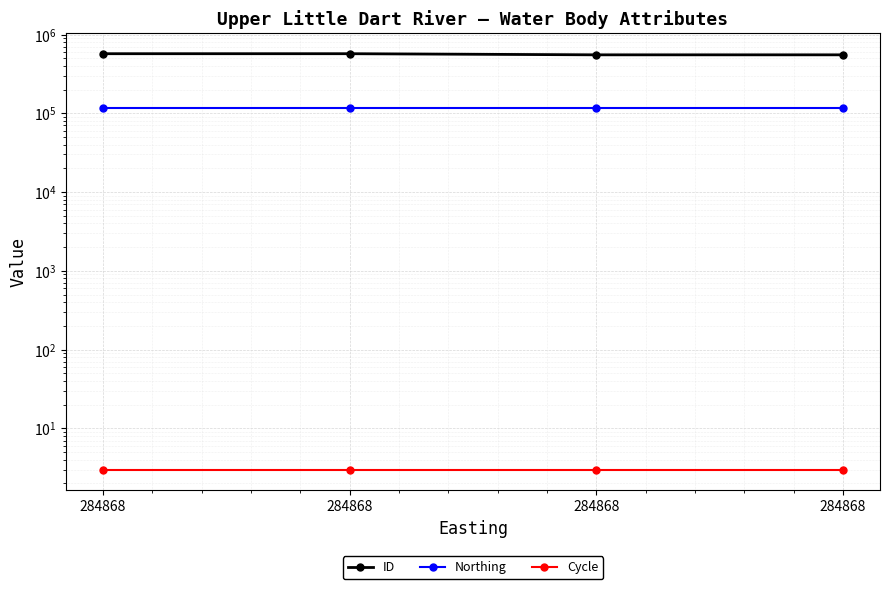

At which label does ID first exceed 570835?

284868